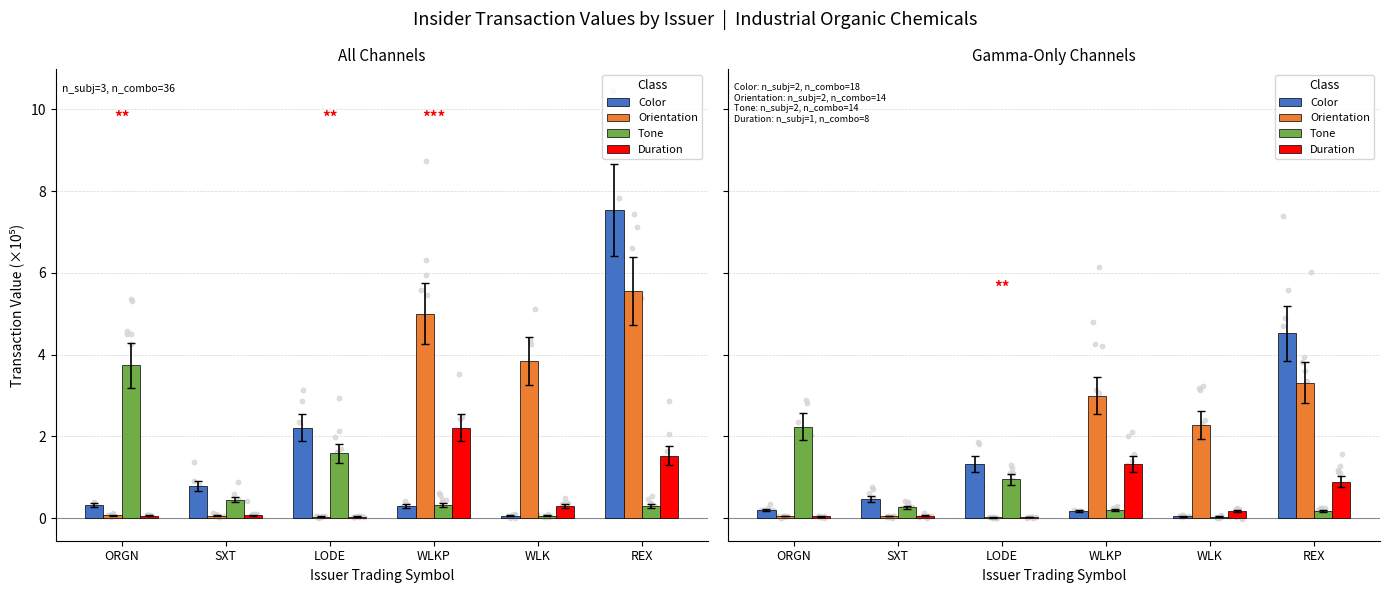

Is the value of Duration at ORGN greater than the value of Tone at SXT?

No